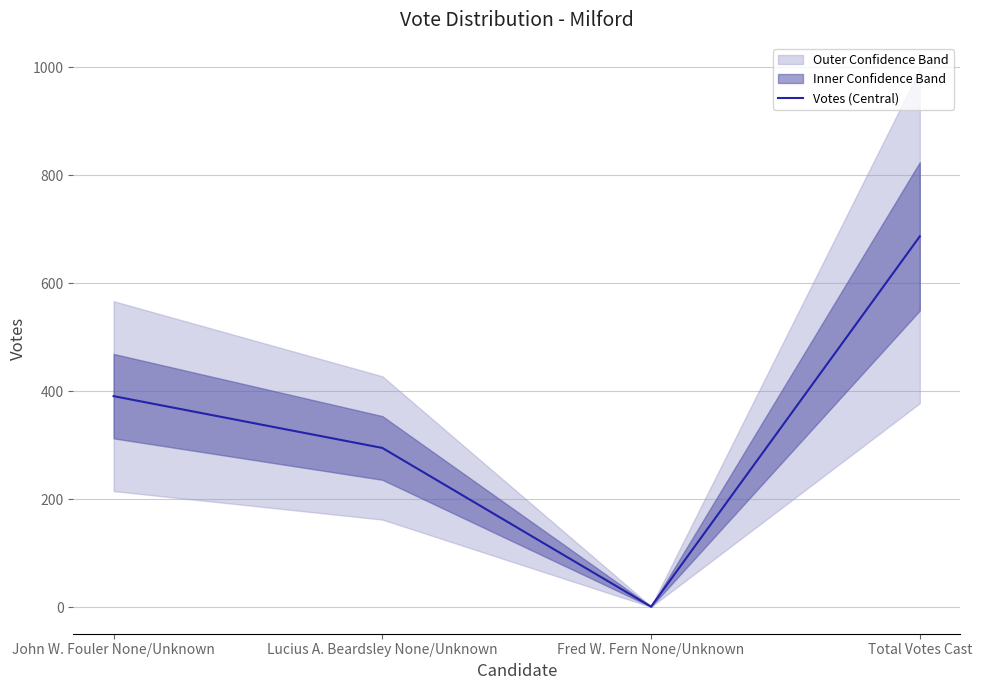

The value at John W. Fouler None/Unknown is 555. True or false?

False